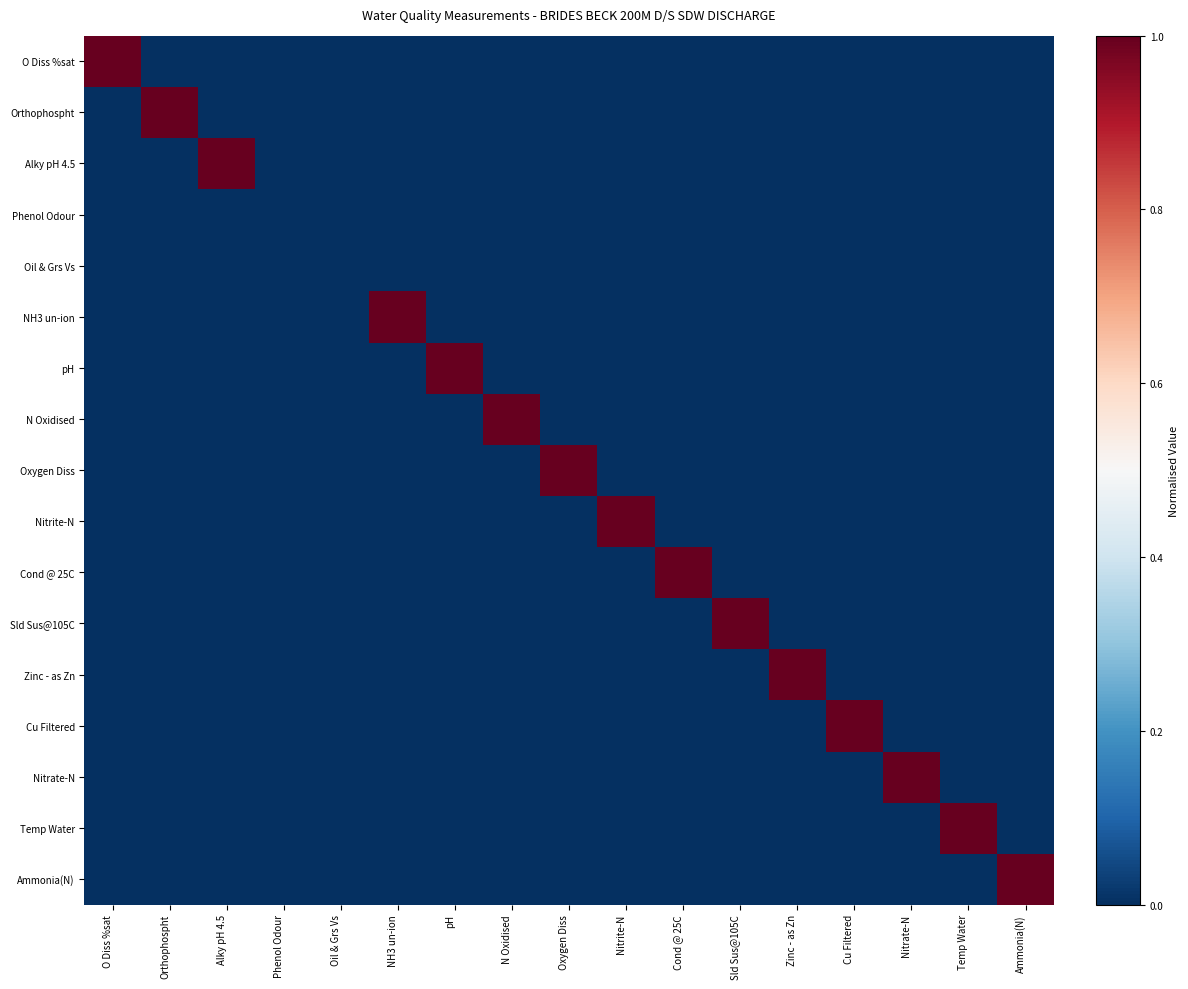

Which has a higher value, Orthophospht or Cu Filtered?

Orthophospht